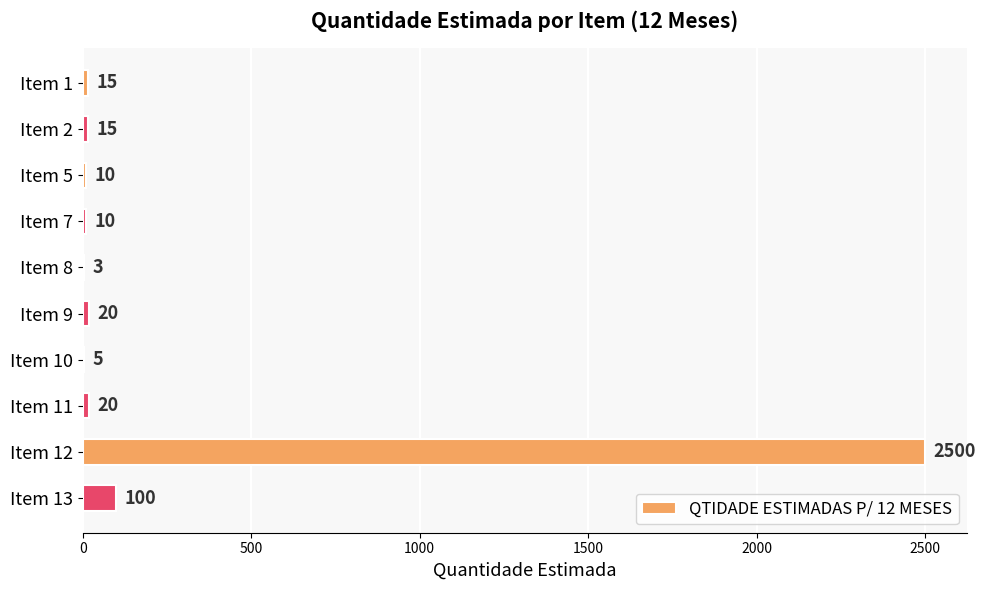

True or false: the data shows 1624 at Item 12.

False